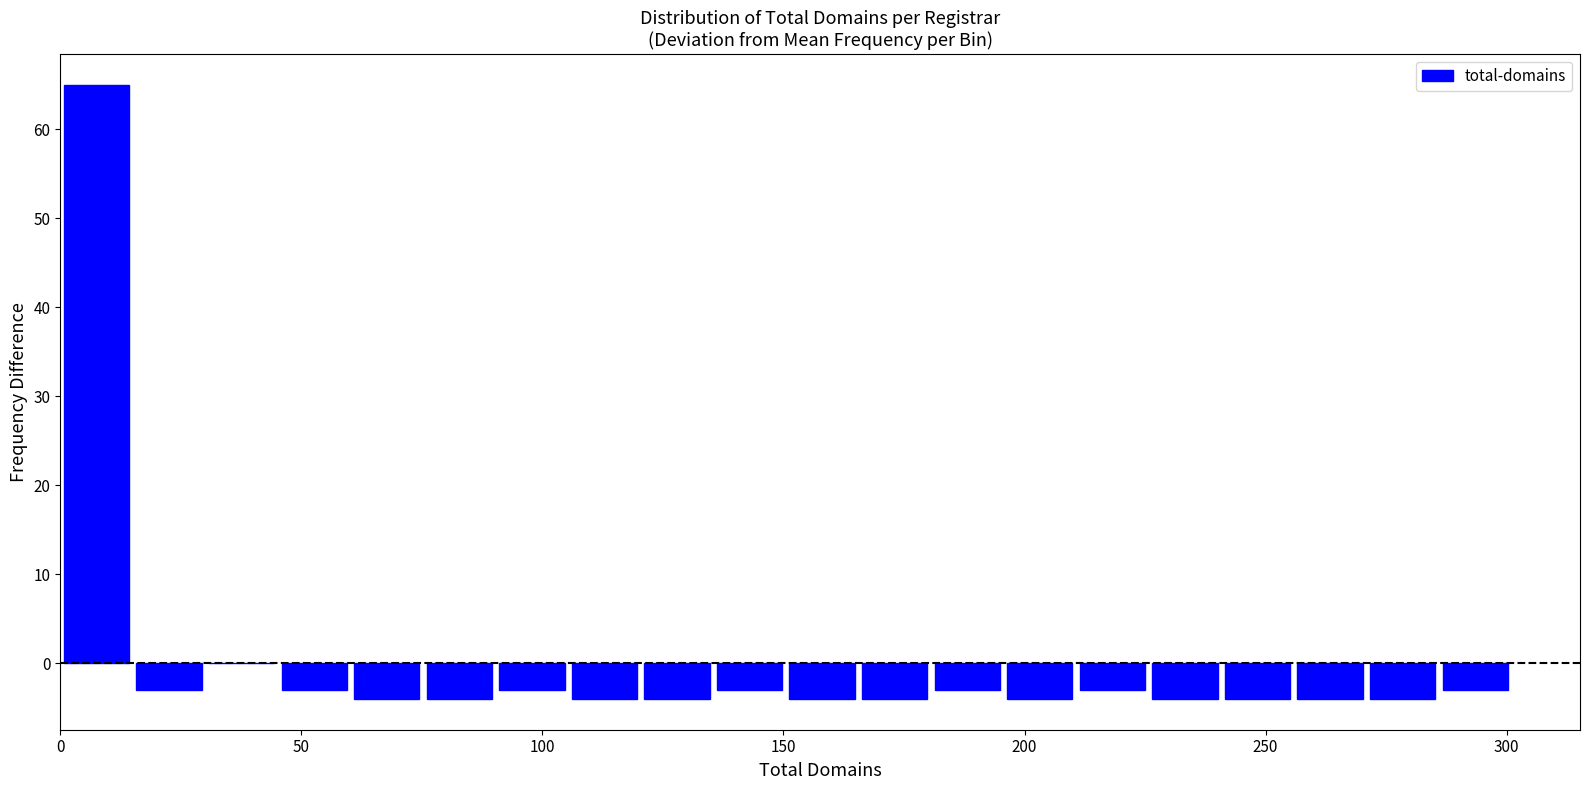

Around what value on the x-axis is the tallest bar? Give the approximate position of its centre, as read against the axis.

10